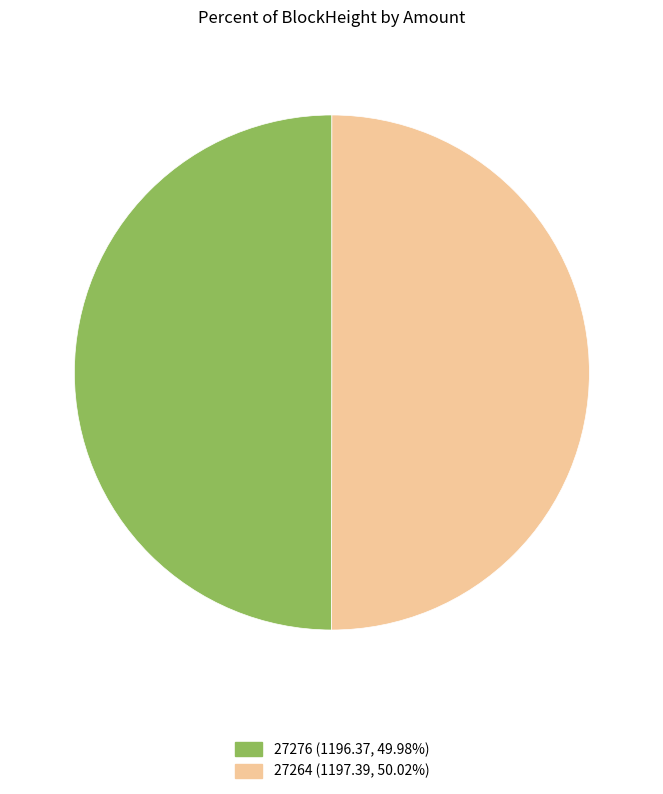

Do 27264 and 27276 together represent more than half of the pie?

Yes